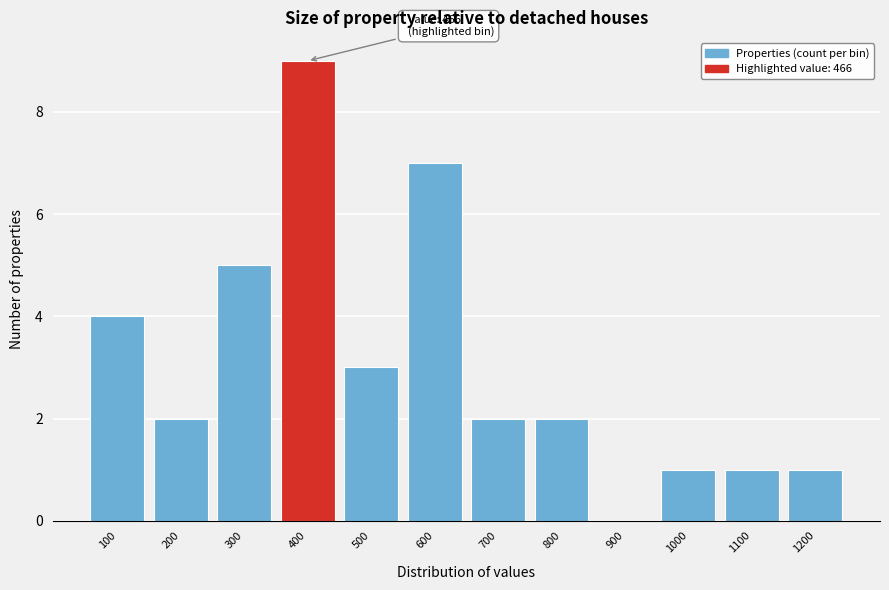

What is the greatest value displayed?

9